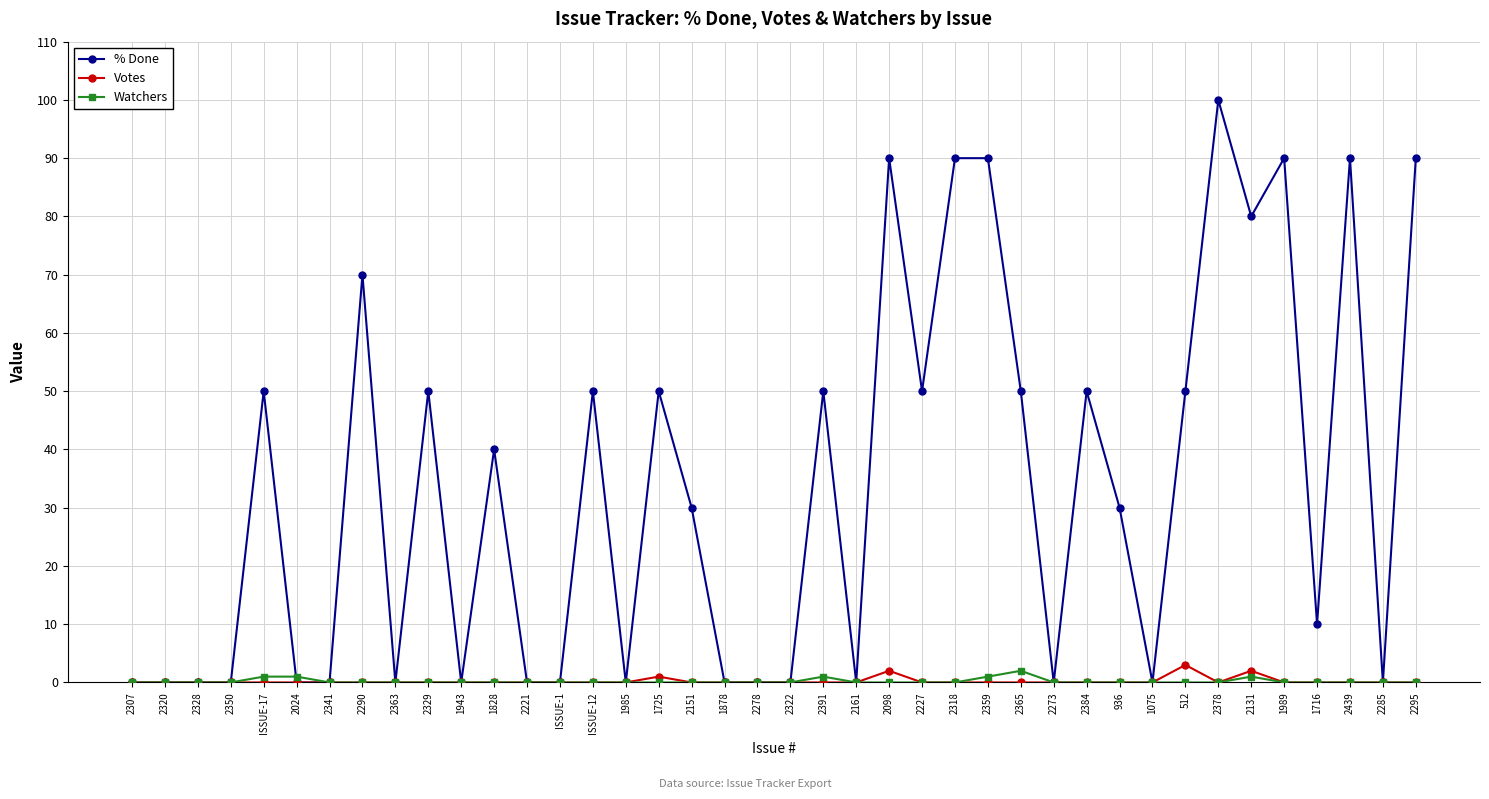

Is it true that % Done equals 44 at 2350?

False